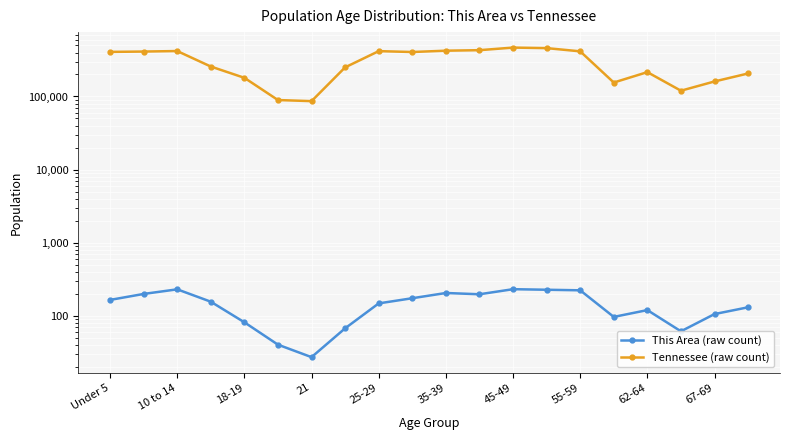

Count the number of categories in the chart.

20